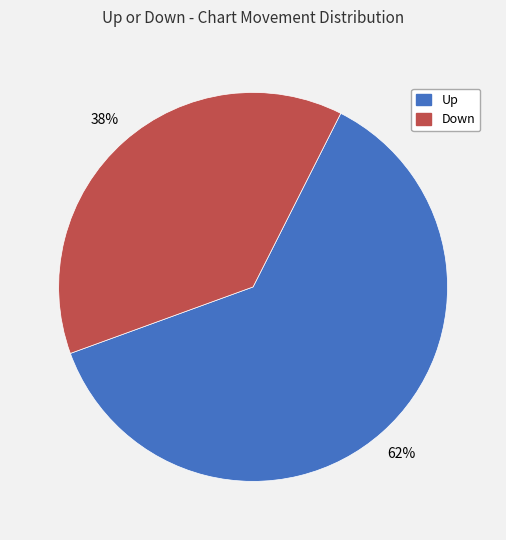

Does any single category account for the majority?

Yes